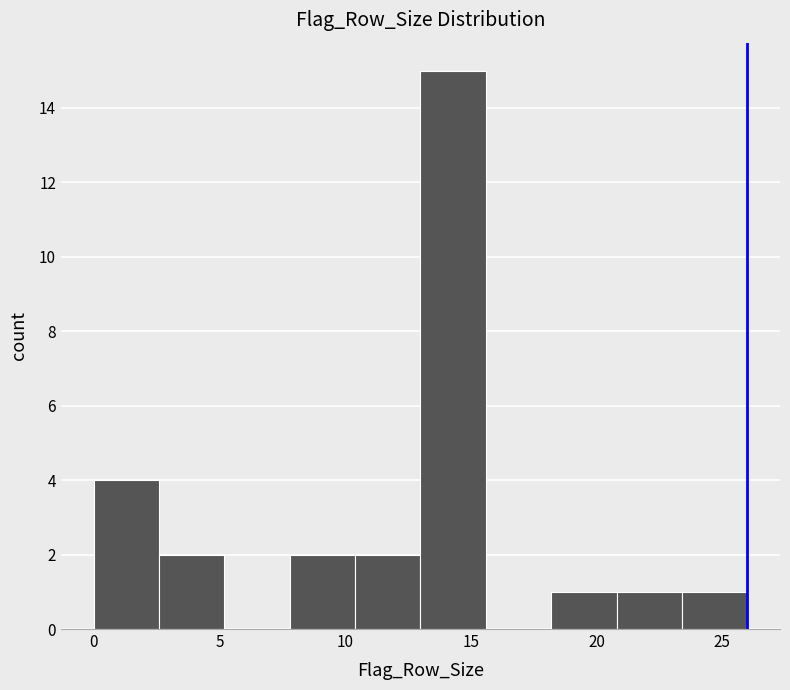

Over which range of the x-axis is the bar tallest?

13.0 to 15.6